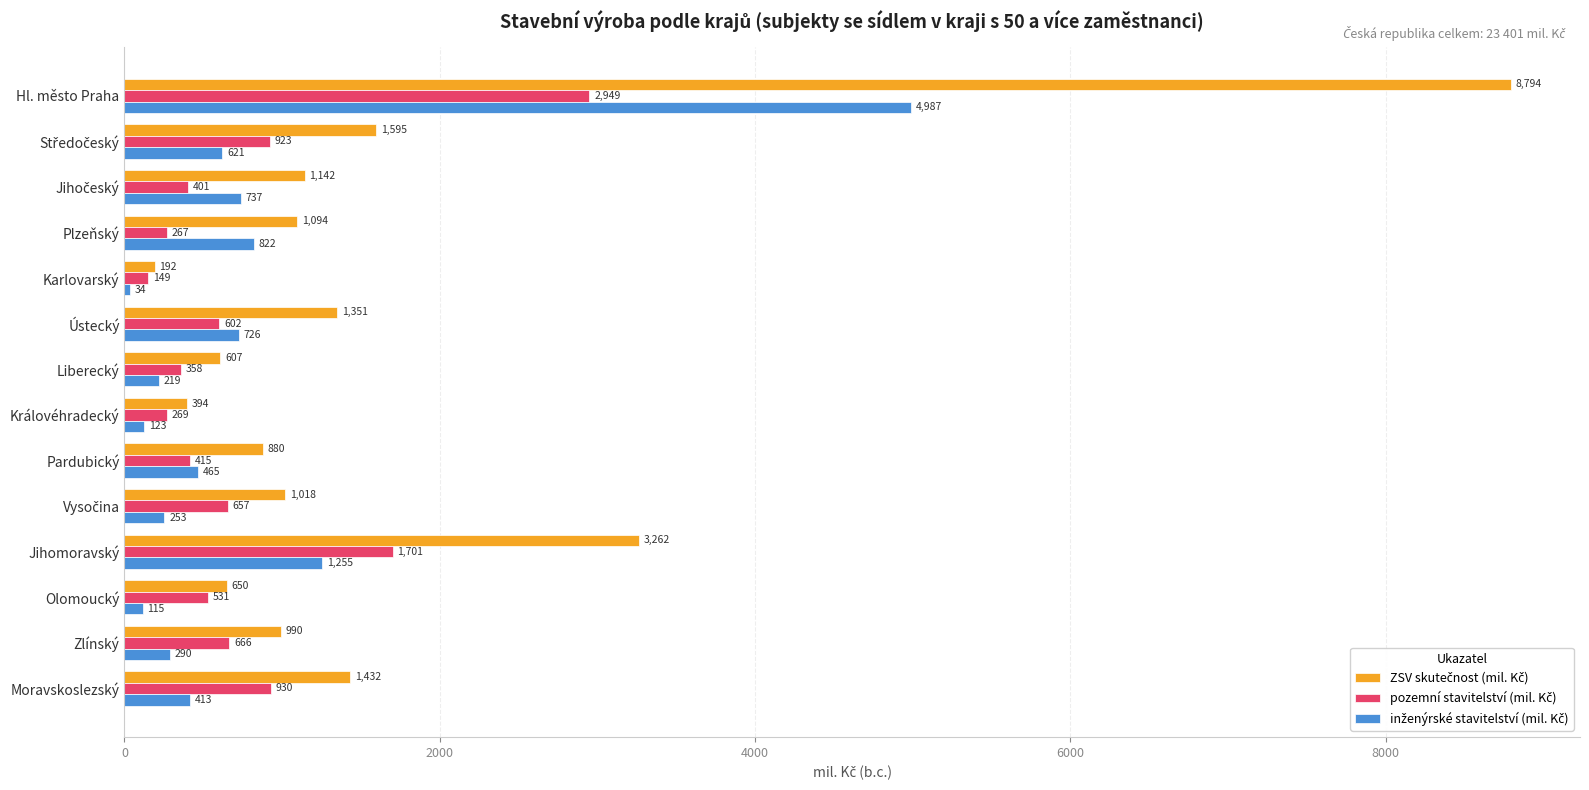

What is the total value across all series at Jihomoravský?

6218